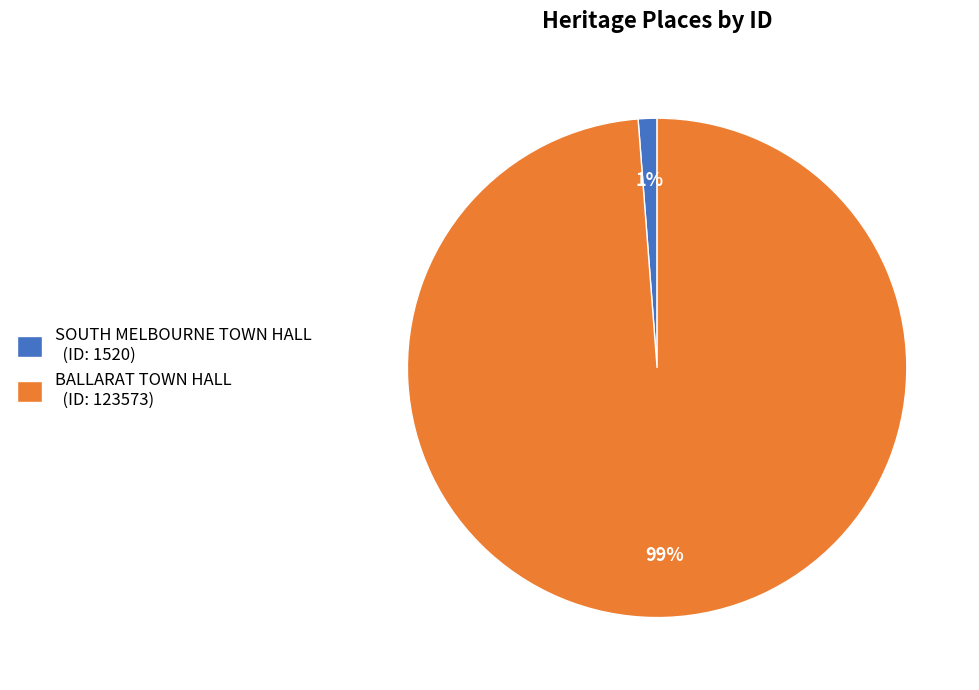

Between BALLARAT TOWN HALL and SOUTH MELBOURNE TOWN HALL, which is larger?

BALLARAT TOWN HALL